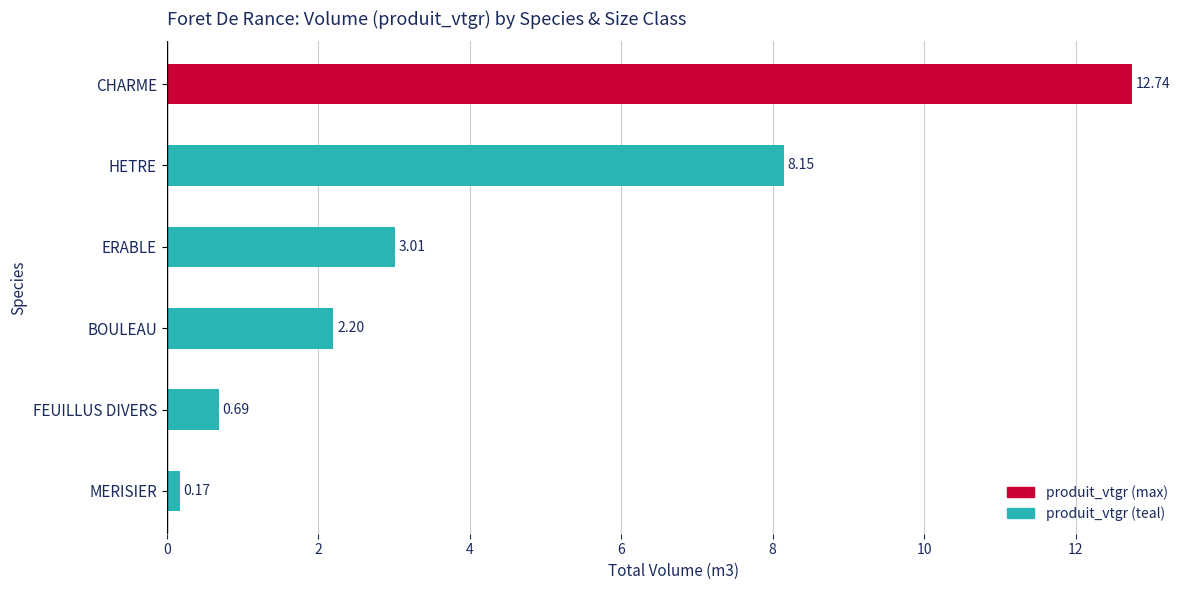

What is the difference between the maximum and minimum values?

12.6